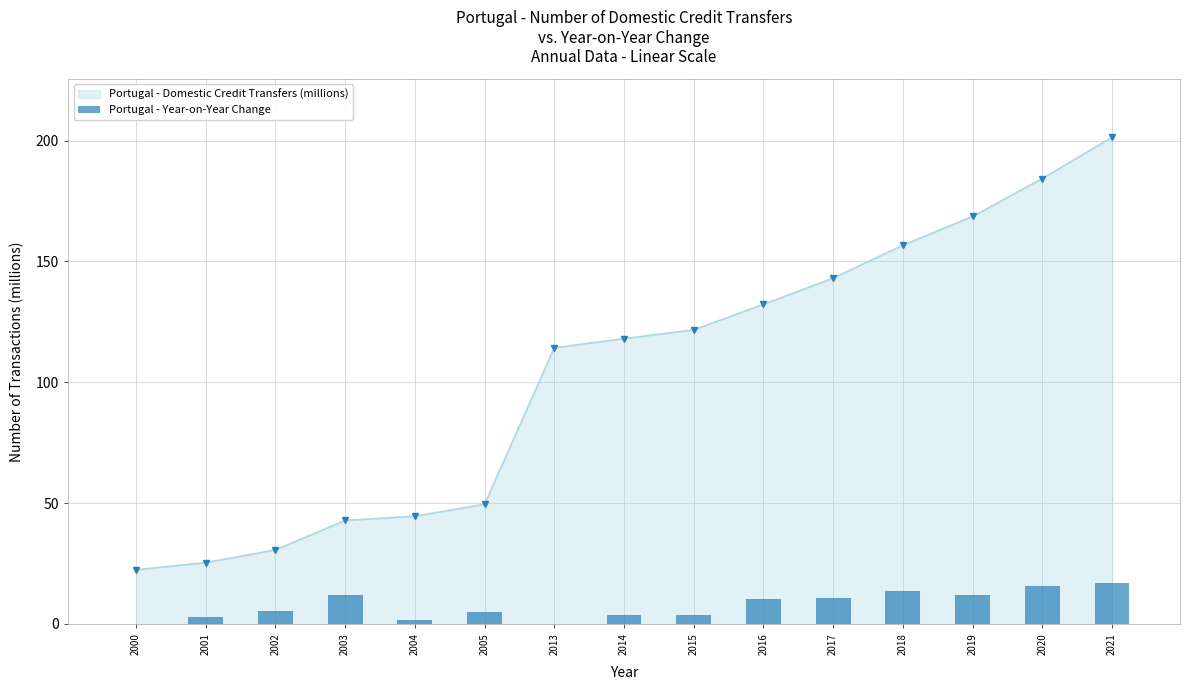

Are the bars horizontal?

No